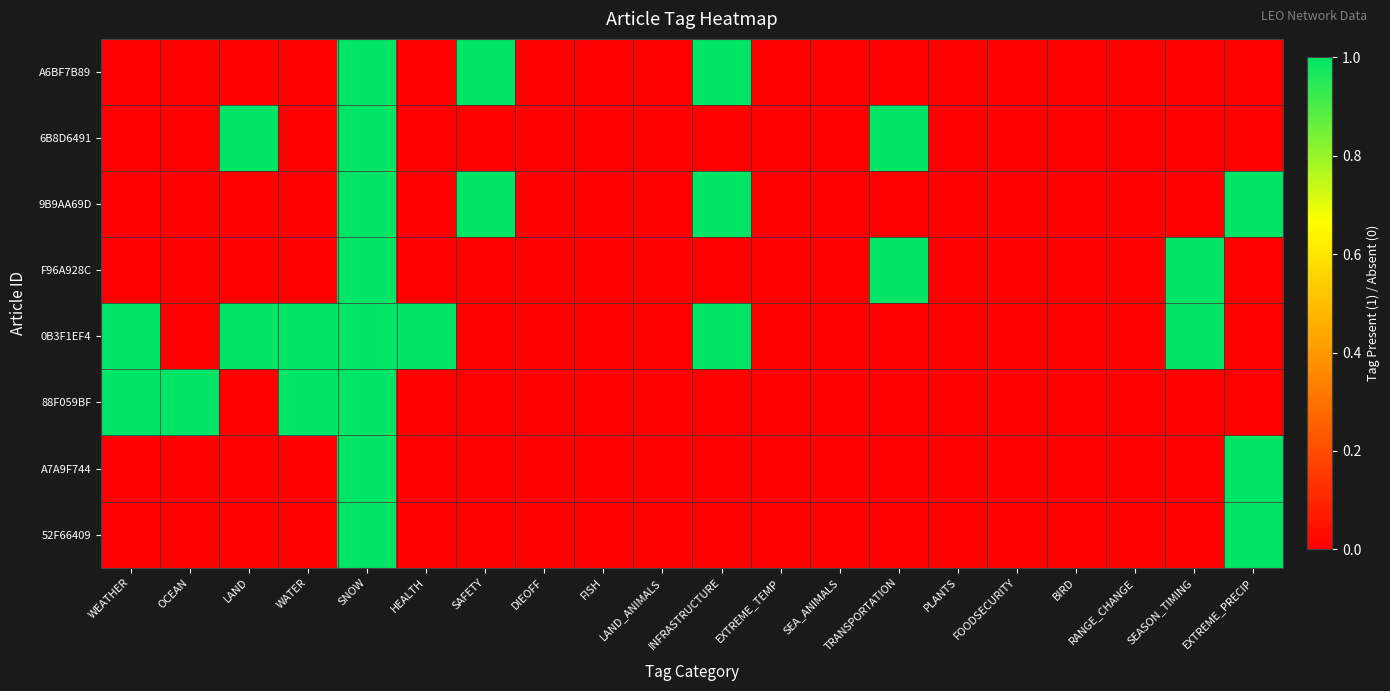

Between EXTREME_PRECIP and EXTREME_TEMP, which is larger?

EXTREME_PRECIP